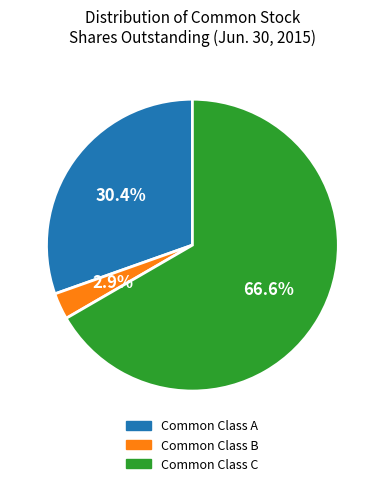

Is the sum of Common Class B and Common Class C greater than half?

Yes